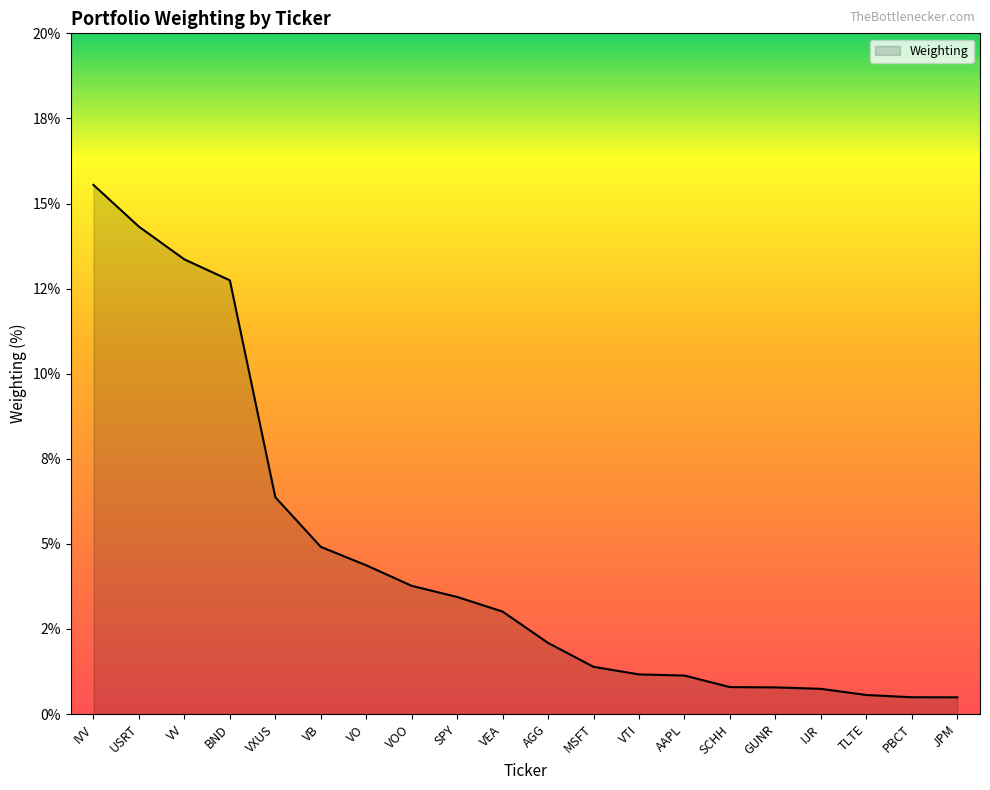

What is the ratio of the value at SPY to the value at AAPL?

3.0